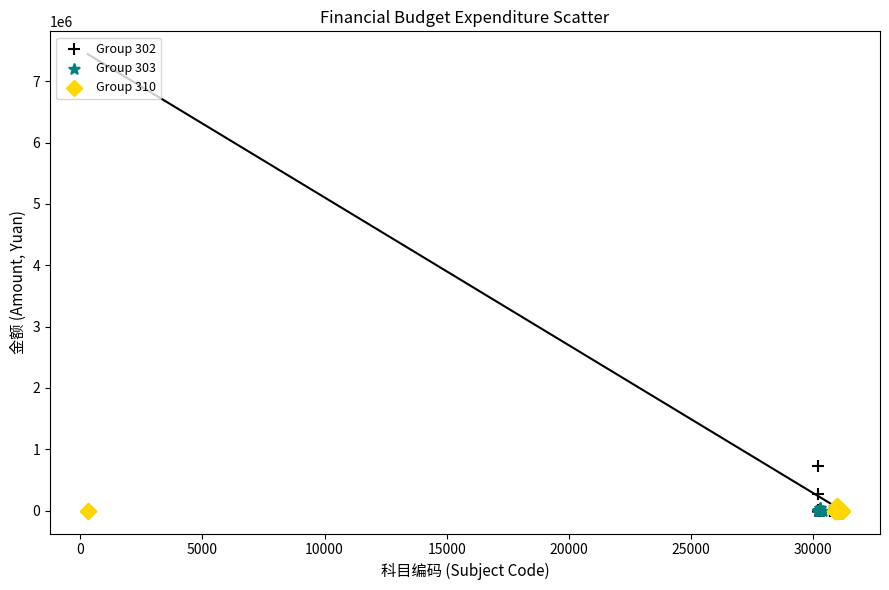

Which series contains the highest Y value?

Group 302